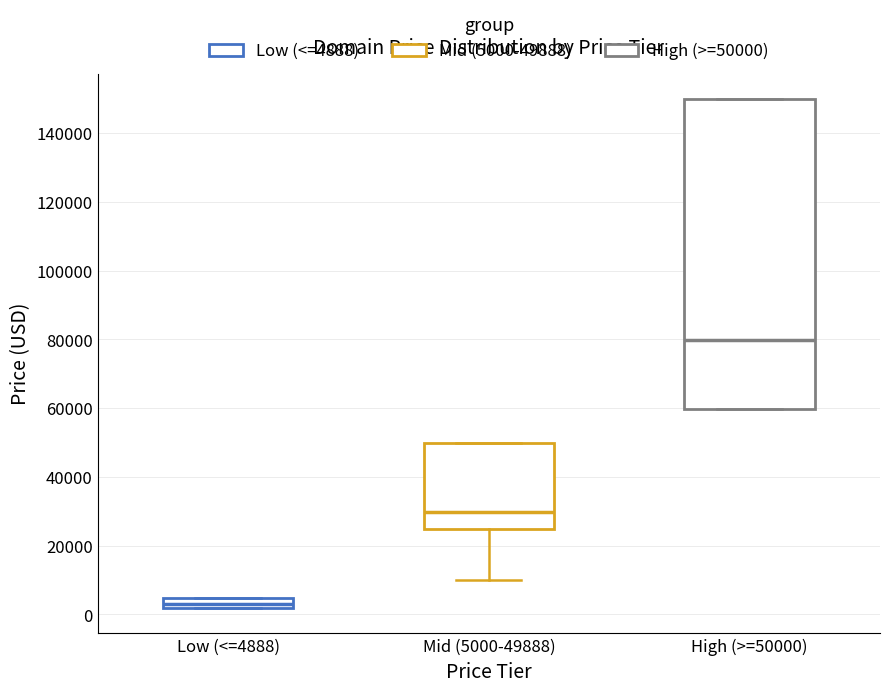

Where does the median line of the box for High (>=50000) sit on the y-axis? The values are not printed on the chart, so give them approximately, as read against the axis.

80000